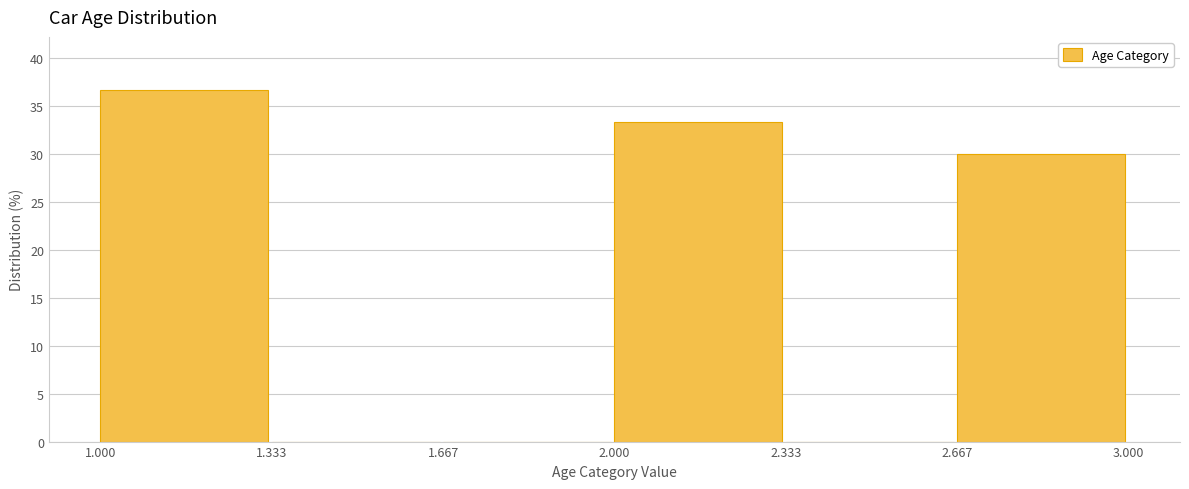

Reading left to right, list every bar in this chart as the range it spans on the x-axis followed by its height. The values are not printed on the chart, so give them approximately, as read against the axis.

1.000 to 1.333: 36.5
1.333 to 1.667: 0
1.667 to 2.000: 0
2.000 to 2.333: 33.5
2.333 to 2.667: 0
2.667 to 3.000: 30.0